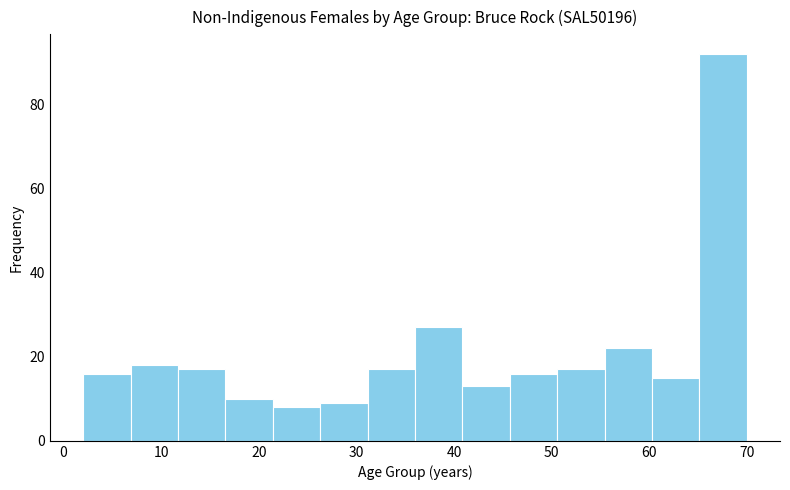

How tall is the bar that spans 36 to 41 on the x-axis? Neither the bar edges nor the heights are printed on the chart, so give them approximately, as read against the axes.

28